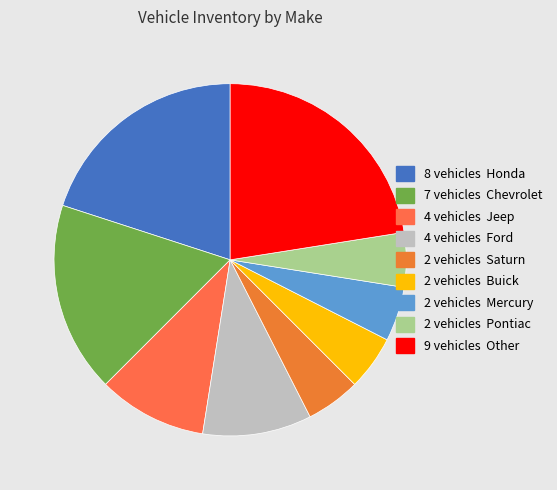

Count the number of slices in the pie.

9